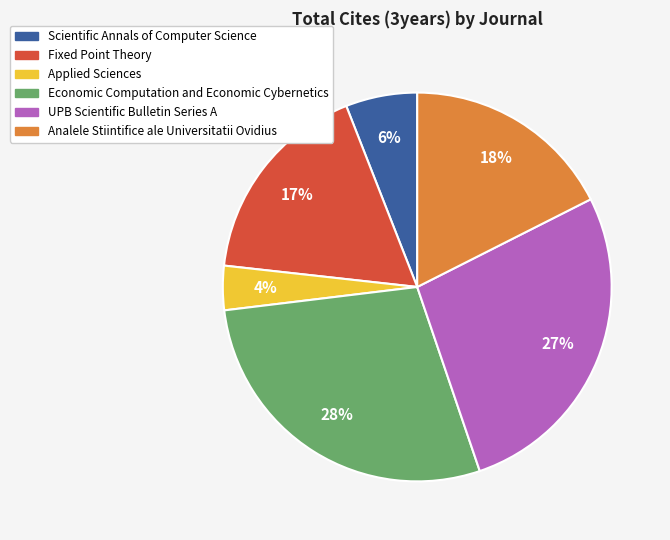

Which category has the smallest portion of the pie?

Applied Sciences